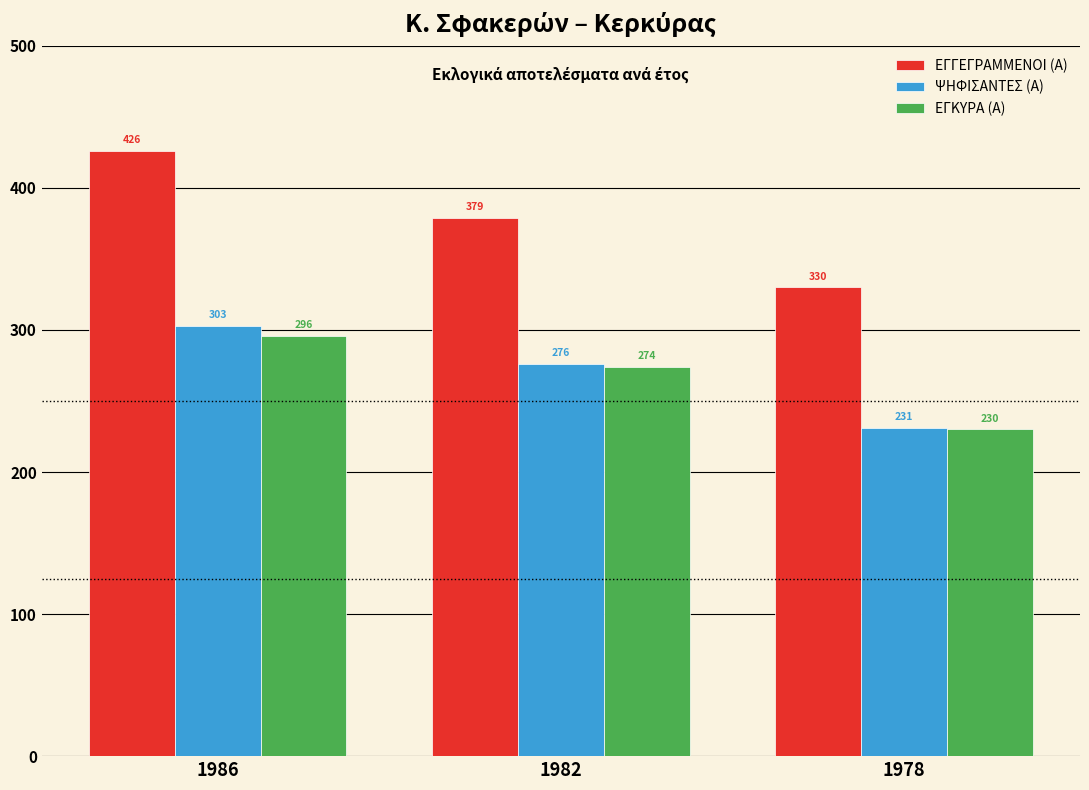

What is the average value of the ΕΓΓΕΓΡΑΜΜΕΝΟΙ (Α) series?

378